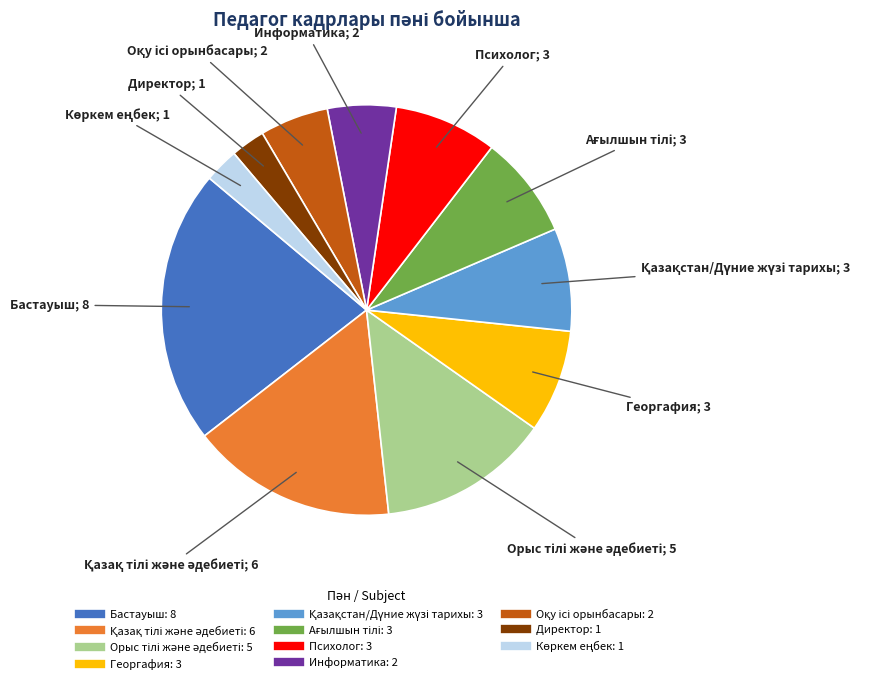

Is there a majority slice in this chart?

No